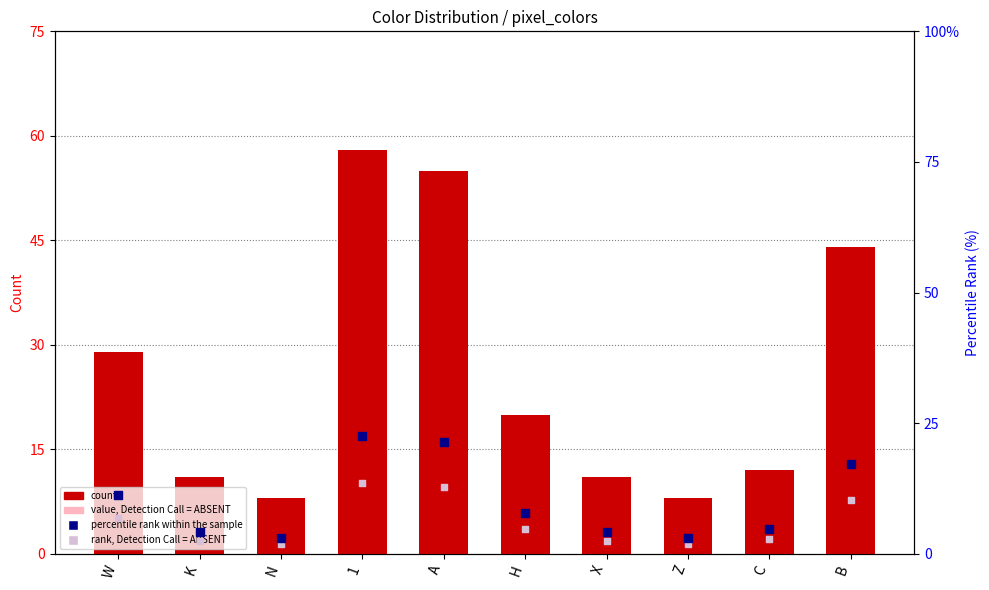

Is the value of count at Z greater than the value of rank, Detection Call = ABSENT at A?

No